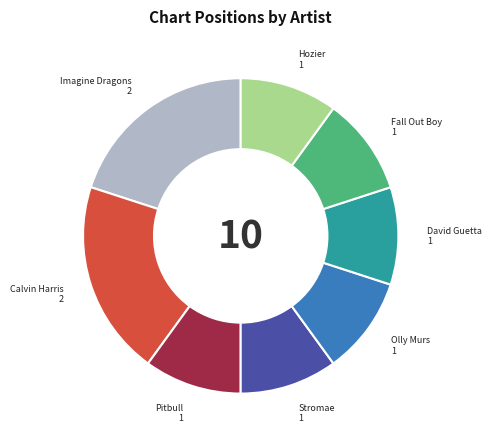

Is there any slice that represents more than half of the pie?

No